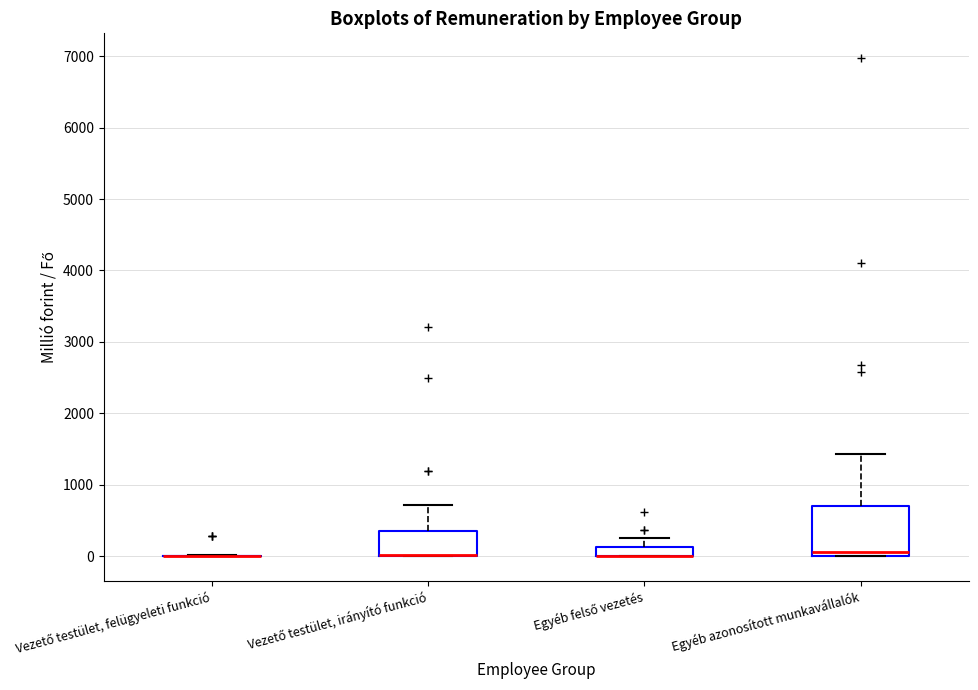

Which box is the tallest, from its lower edge to its upper edge?

Egyéb azonosított munkavállalók